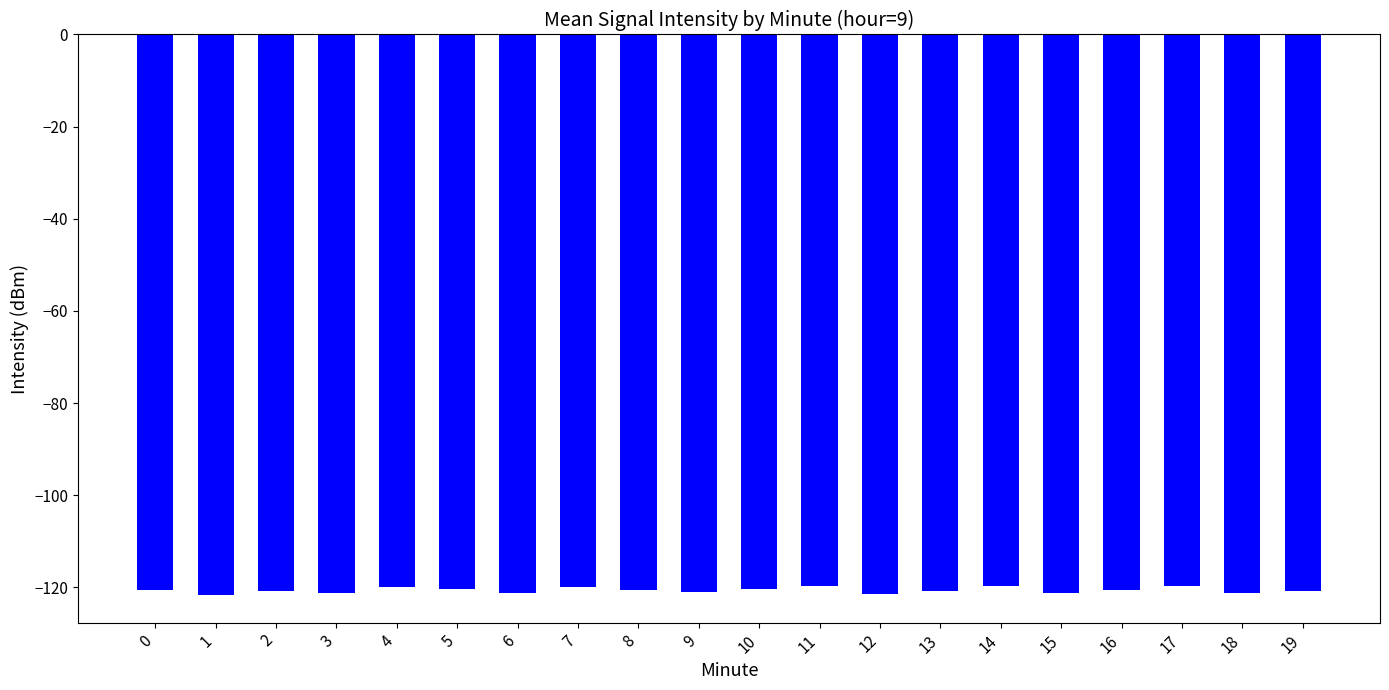

What is the maximum value shown in the chart?

-119.6